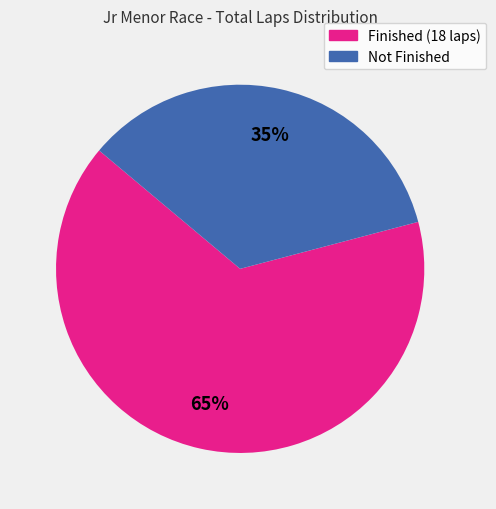

Does any single category account for the majority?

Yes